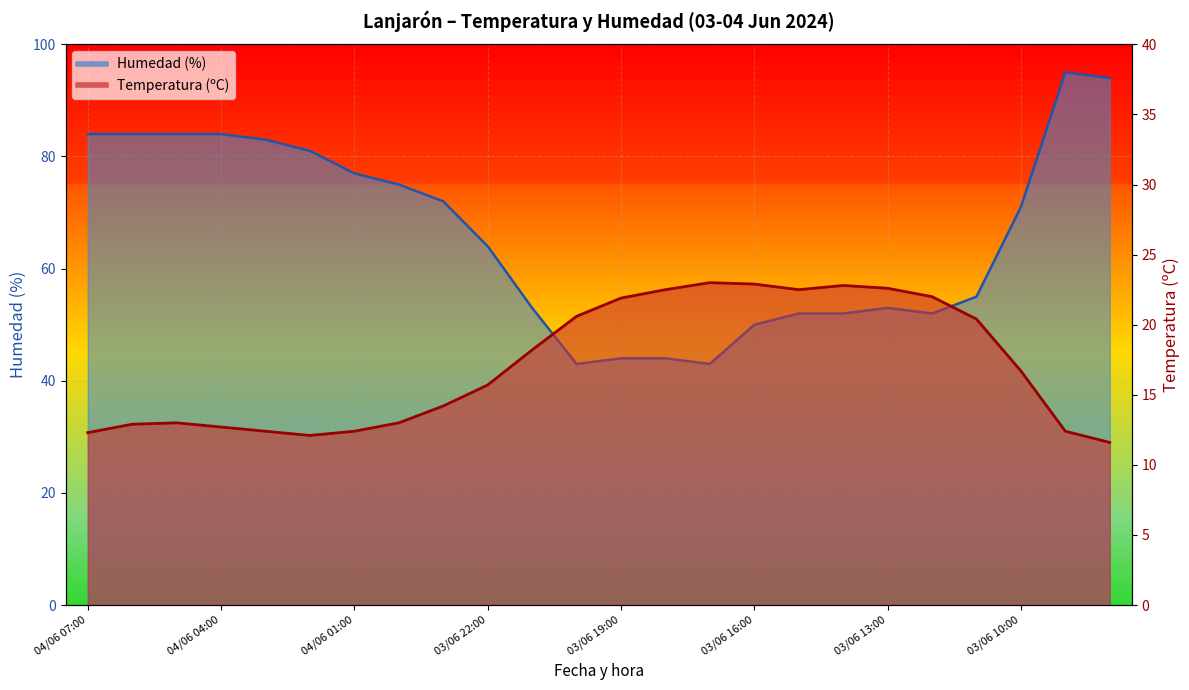

Which series has the largest range (max minus min)?

Humedad (%)